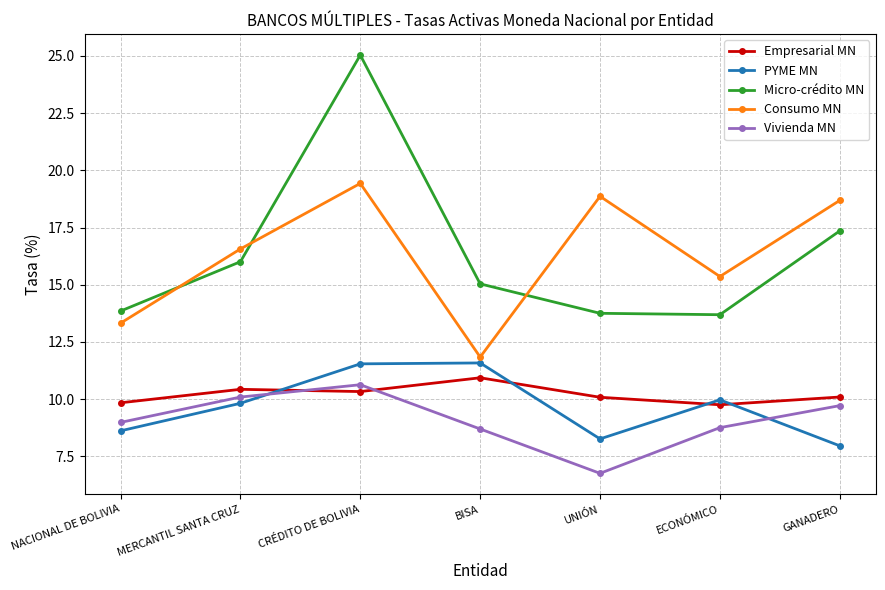

What is the maximum value for Empresarial MN?

10.9